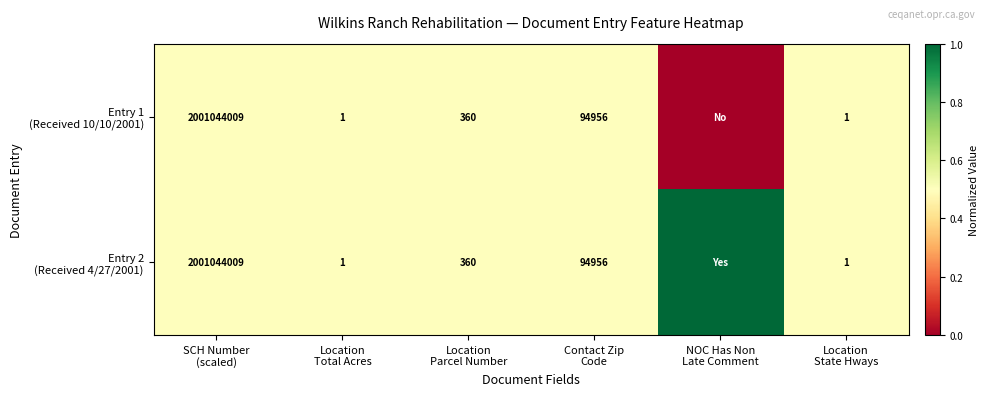

At NOC Has Non Late Comment, list the series in order from smallest to largest.

Entry 1 (Received 10/10/2001), Entry 2 (Received 4/27/2001)